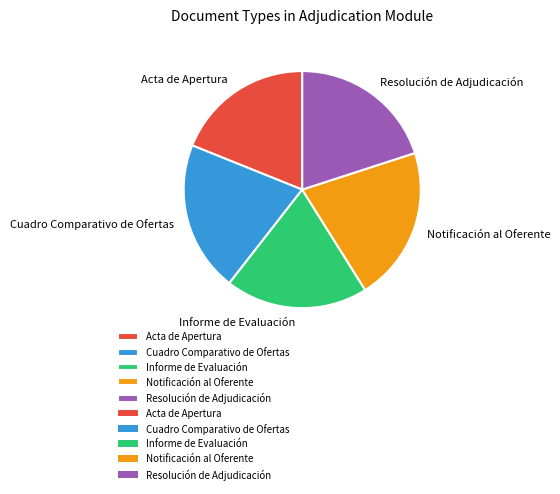

Approximately how many times larger is the value at Notificación al Oferente compared to Resolución de Adjudicación?

1.1